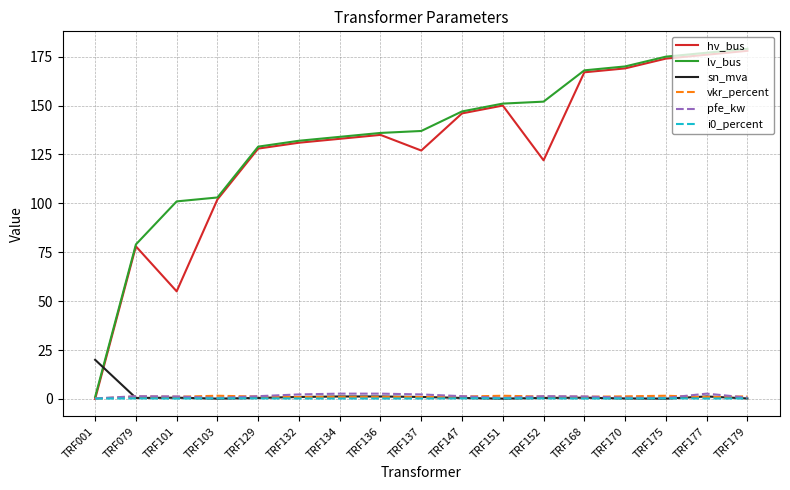

Which category has the highest value in the sn_mva series?

TRF001